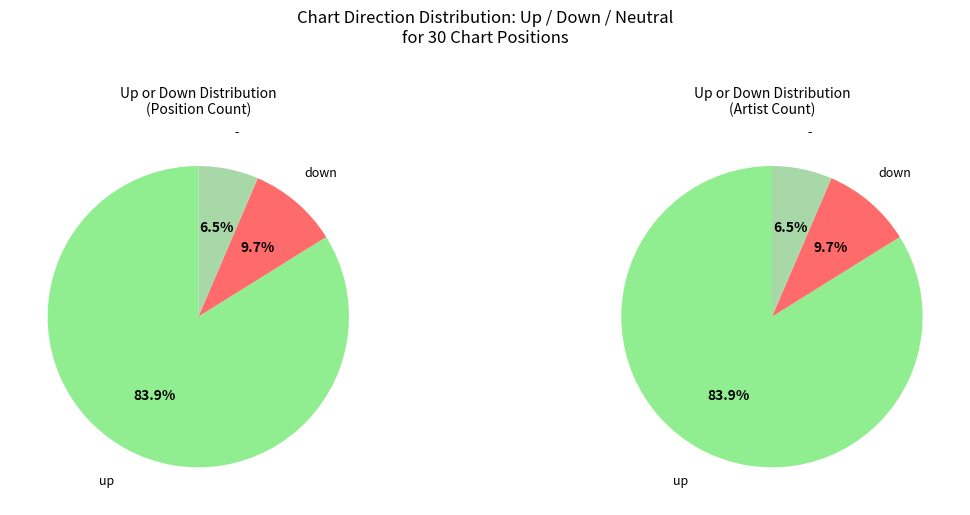

How many slices are in this pie chart?

3